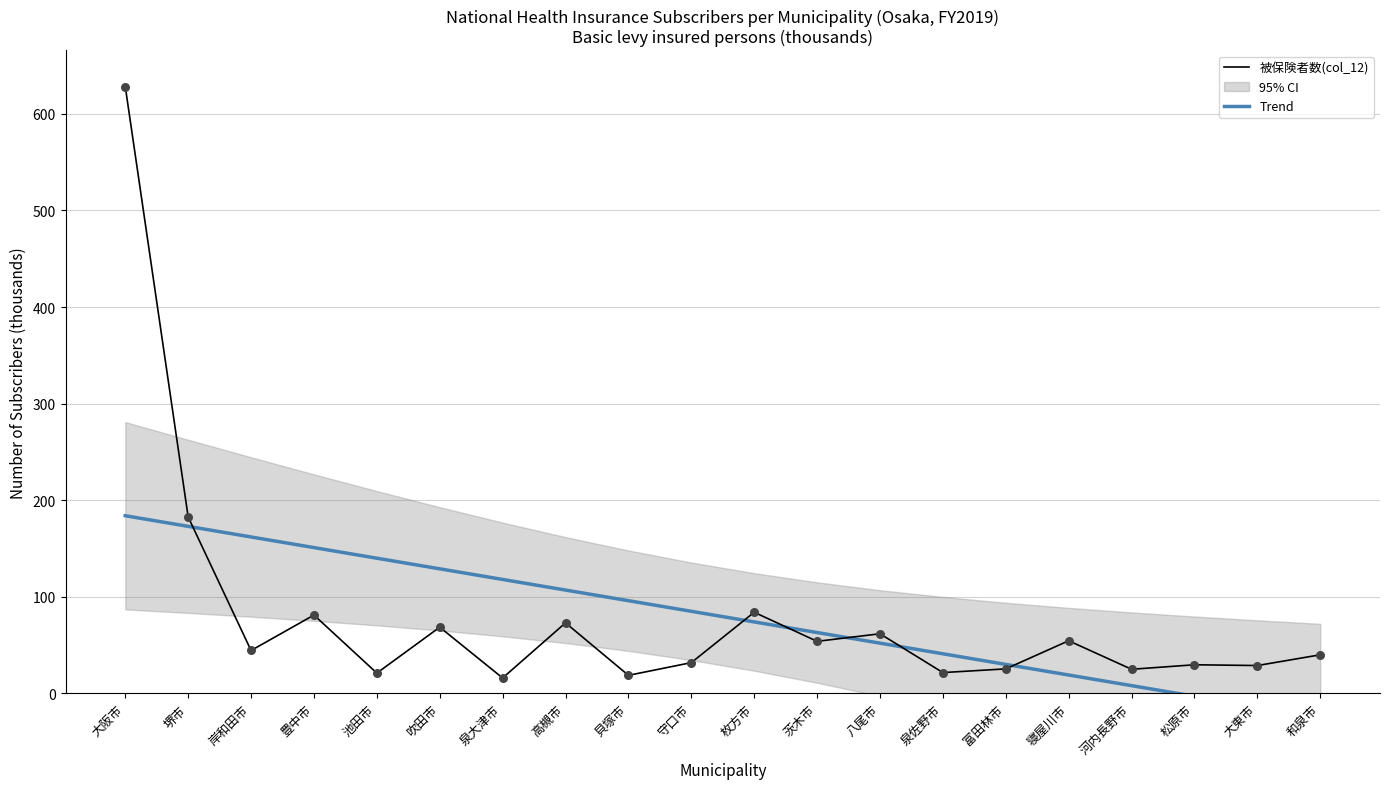

At which category is the sum across all series the highest?

大阪市